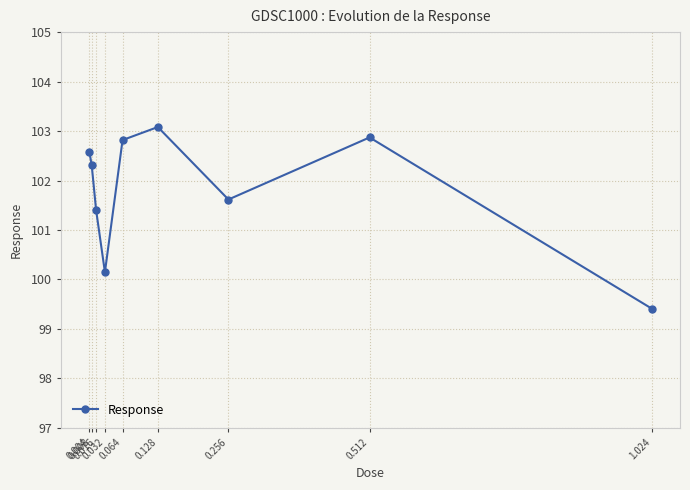

The chart shows a value of 40.6 at 0.032. True or false?

False